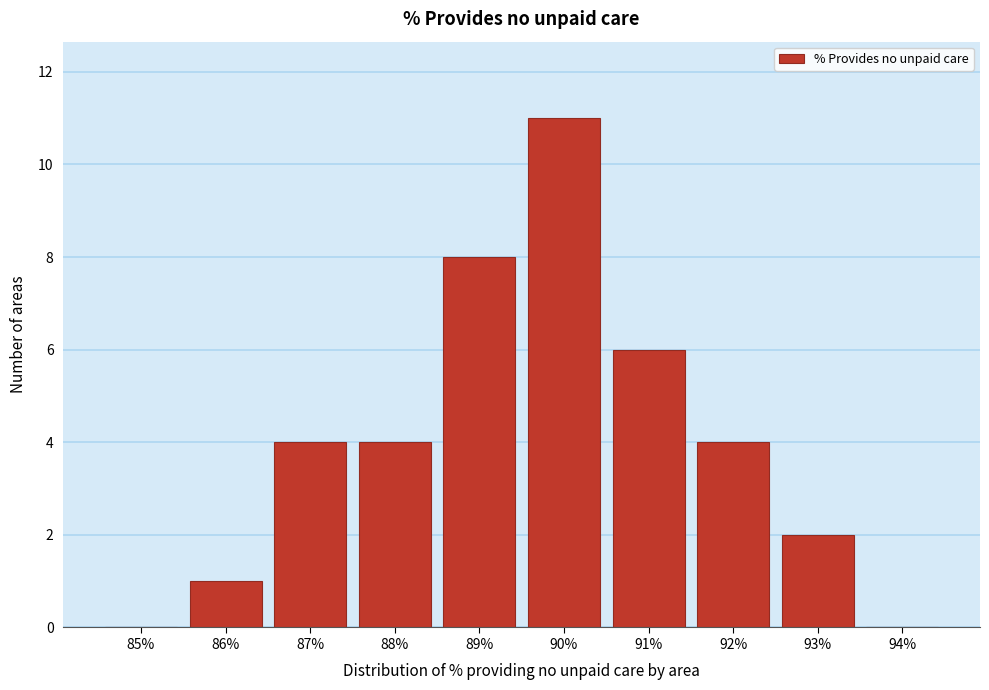

Reading left to right, transcribe all the data shown in this chart.

85%=0	86%=1	87%=4	88%=4	89%=8	90%=11	91%=6	92%=4	93%=2	94%=0